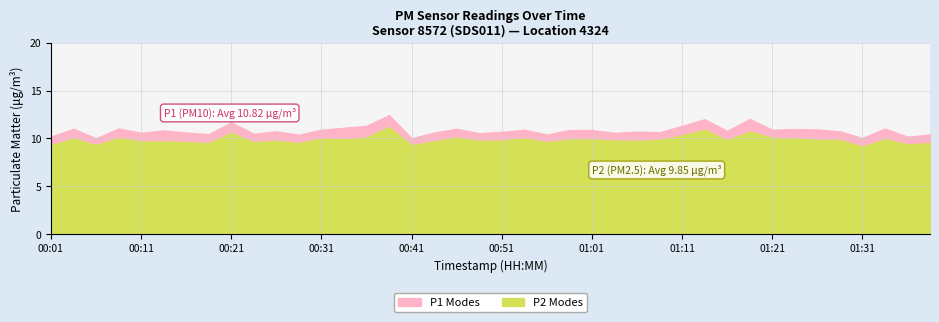

At how many categories does at least one series exceed 9?

40